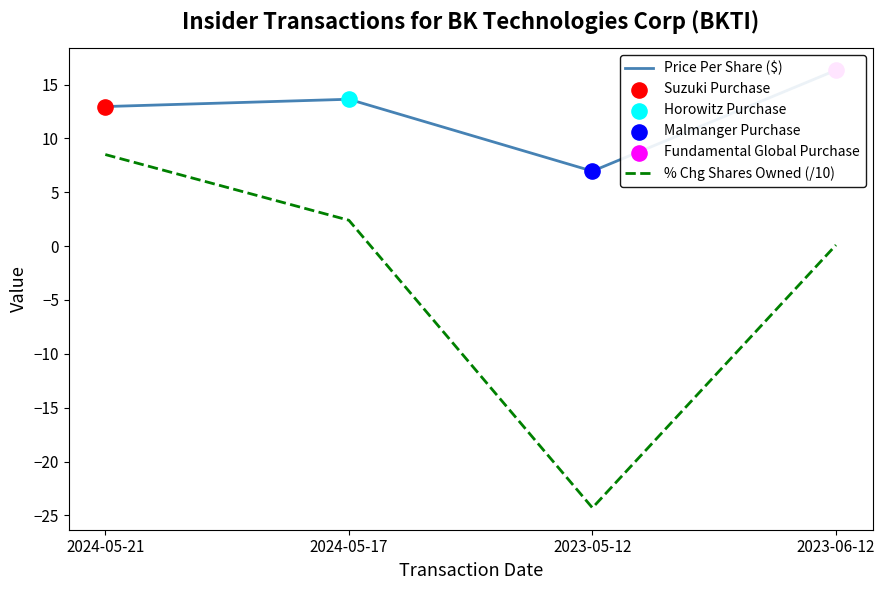

Which series has the largest Y range (max minus min)?

% Chg Shares Owned (/10)